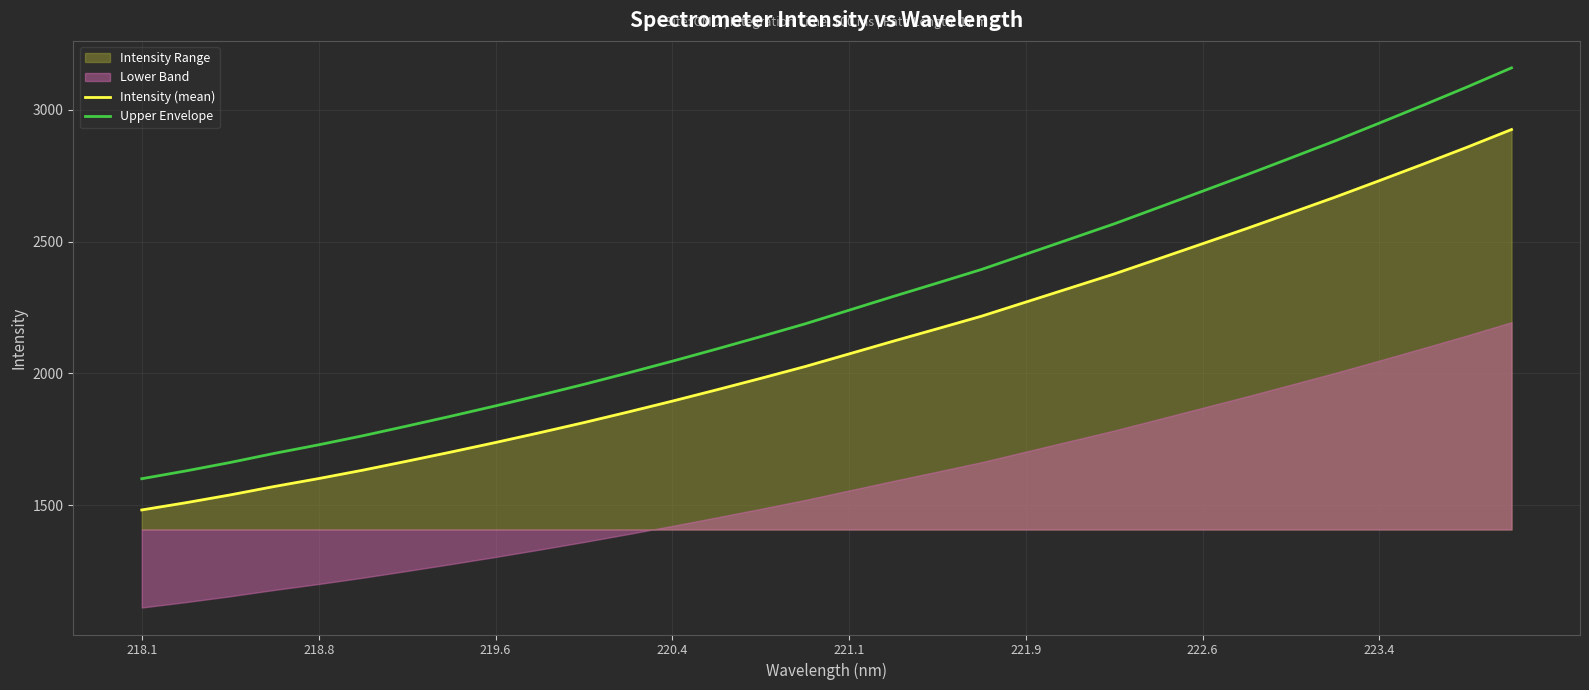

True or false: Upper Envelope and Intensity (mean) intersect in this chart.

False